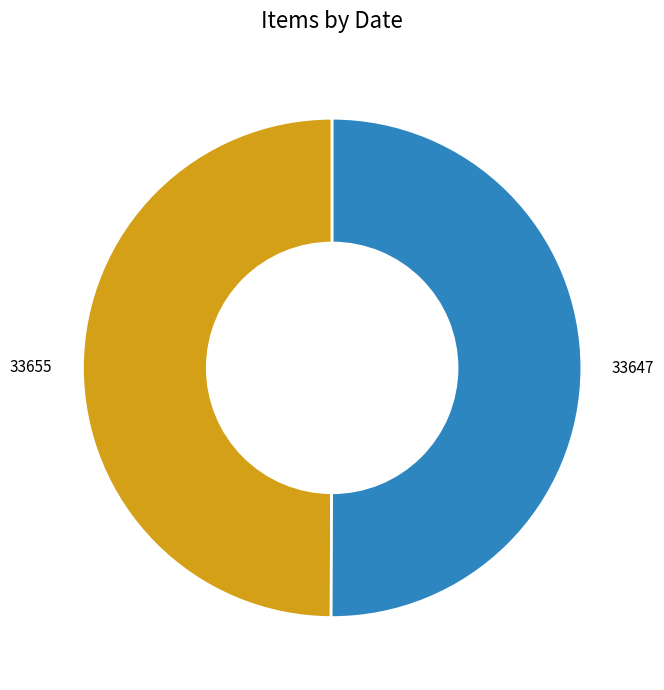

What is the ratio of the value at 33647 to the value at 33655?

1.0